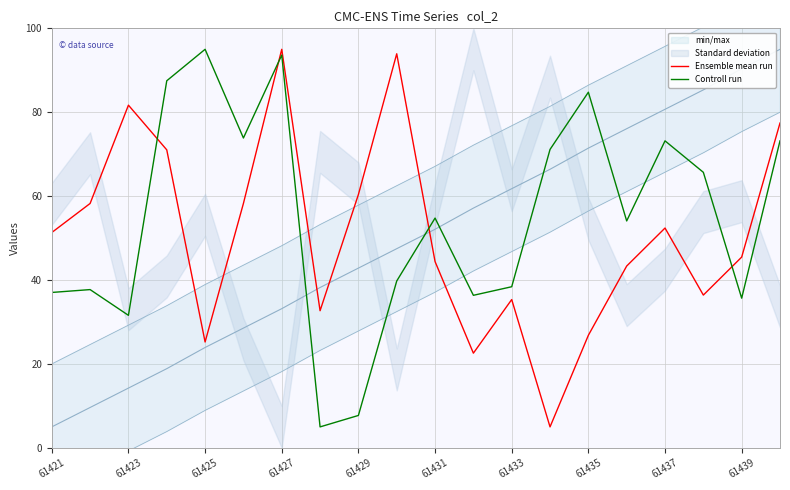

What is the maximum value for Ensemble mean run?

95.0